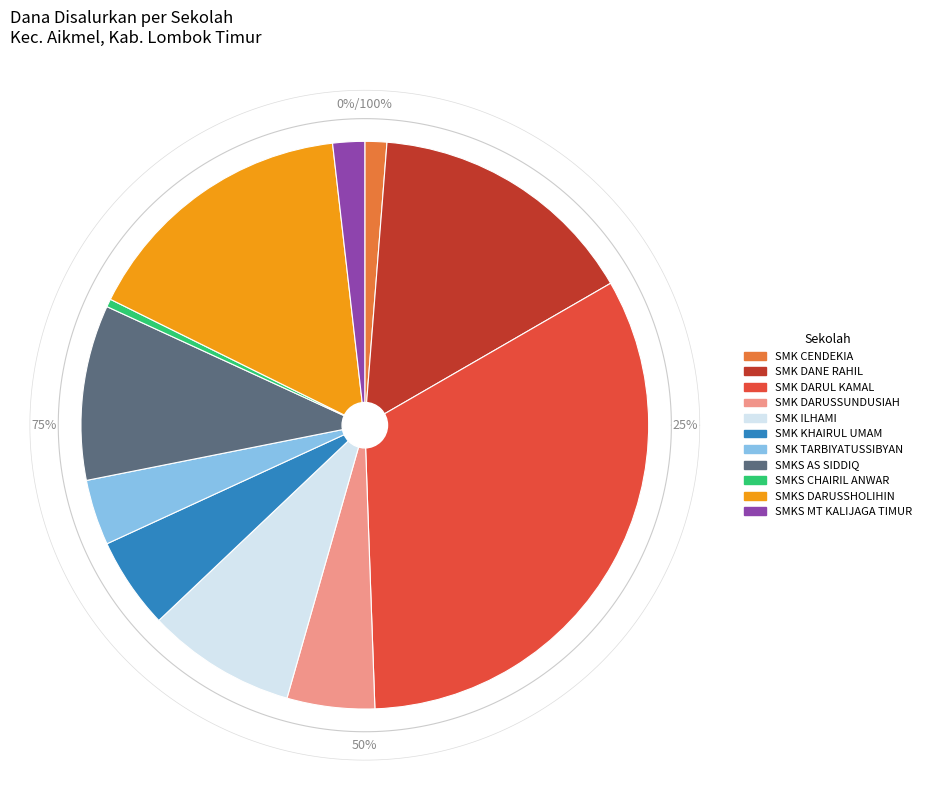

What percentage is the SMK DANE RAHIL slice, to the nearest percent?

15%